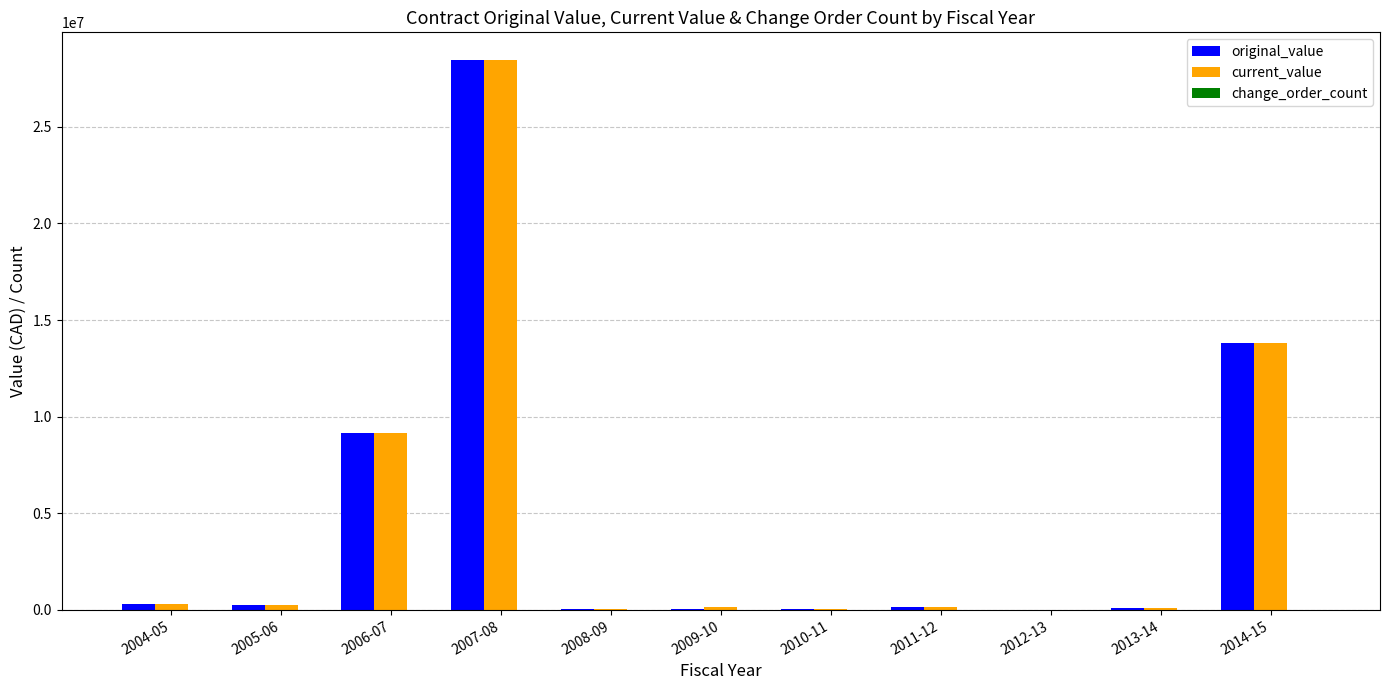

How many distinct data groups are displayed?

3